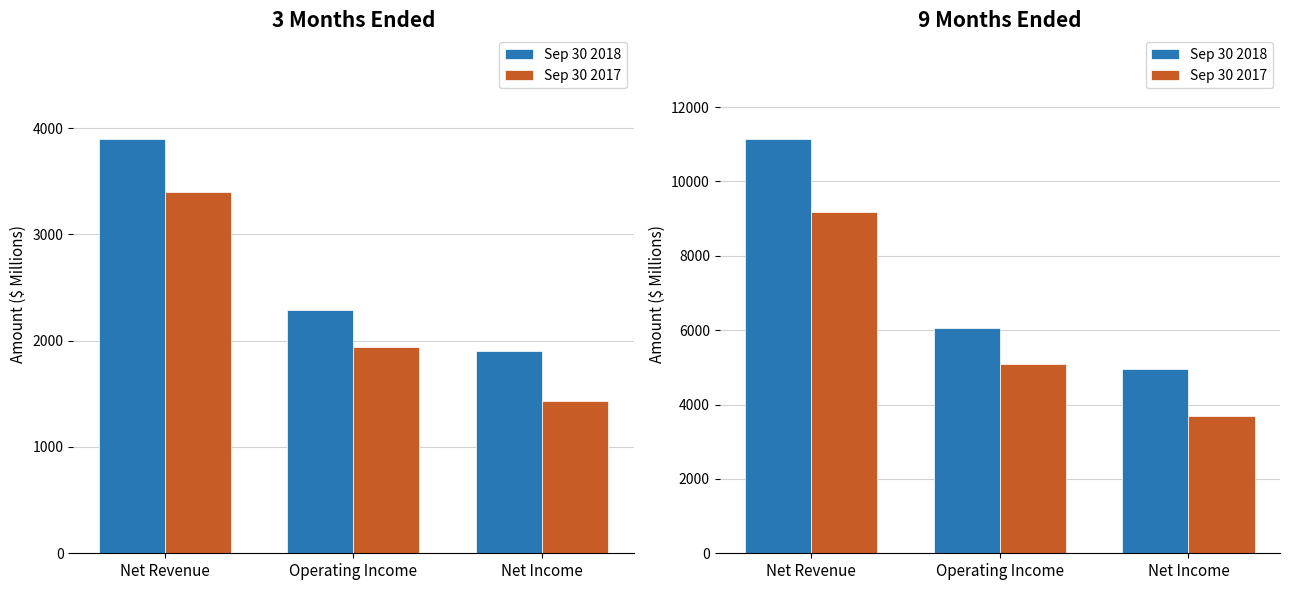

Which series has the widest spread of values?

Sep 30 2018